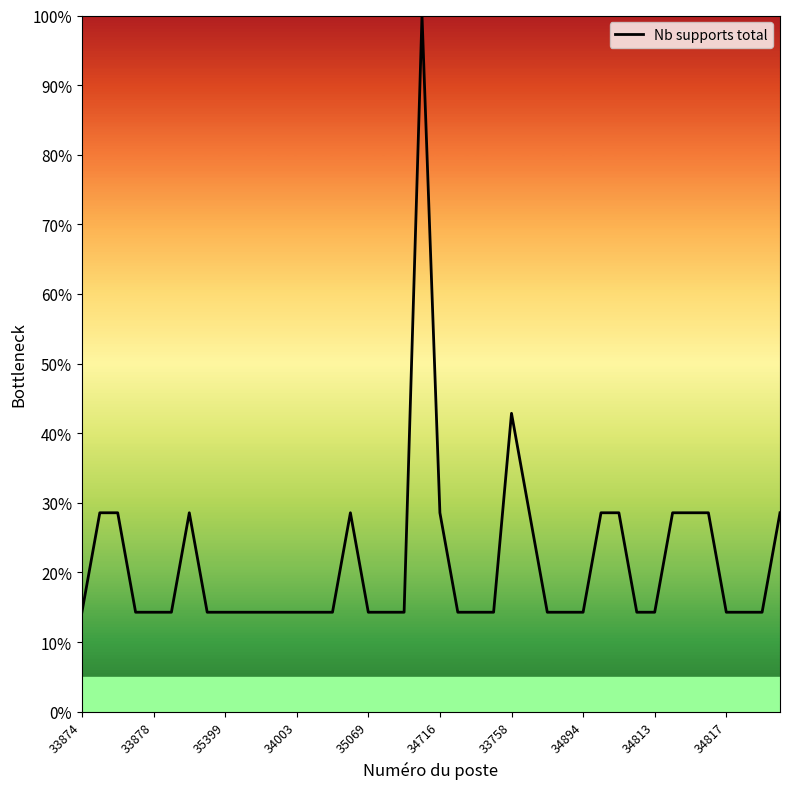

What is the difference between the maximum and minimum values?

85.7